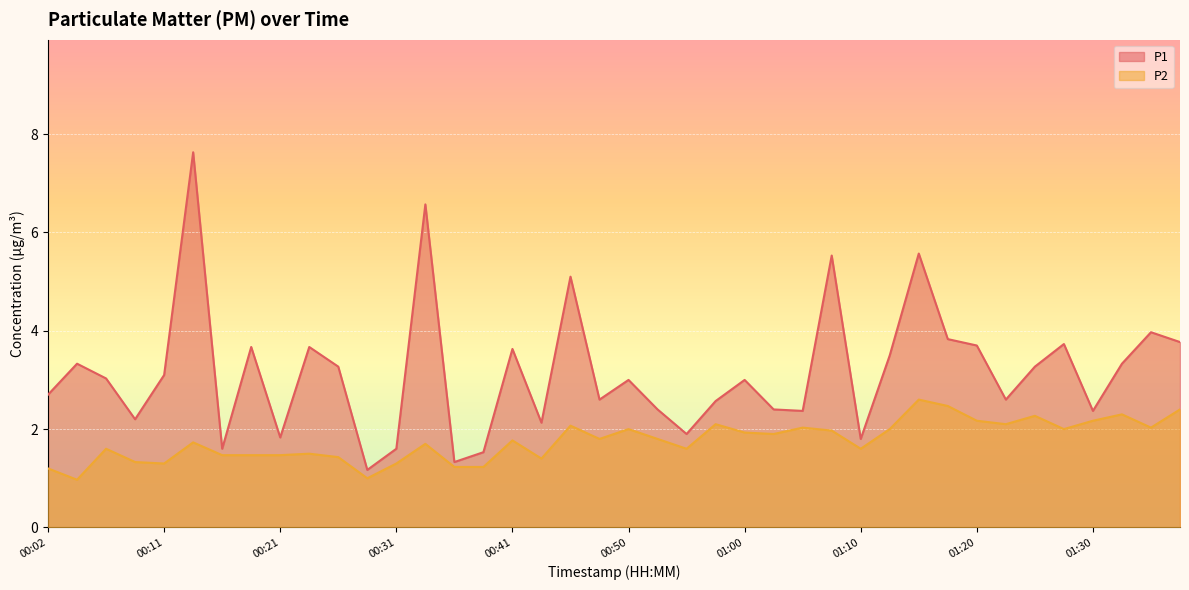

At which category does P2 reach its first local peak?

00:07